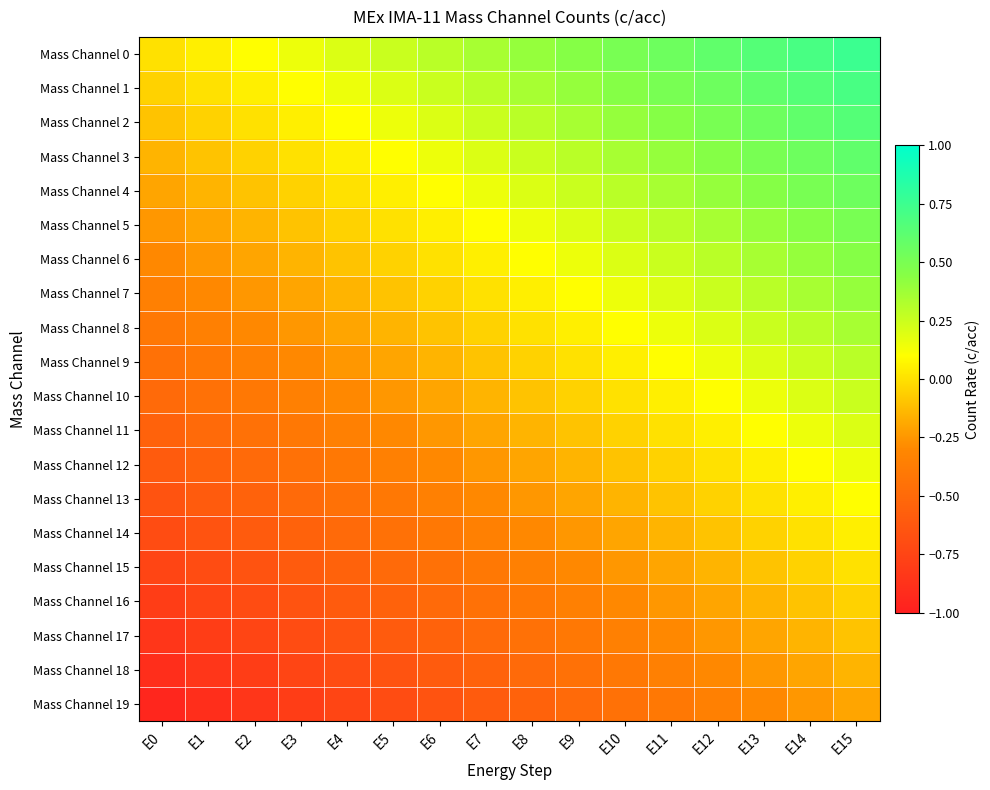

What is the minimum value shown in the chart?

-0.9